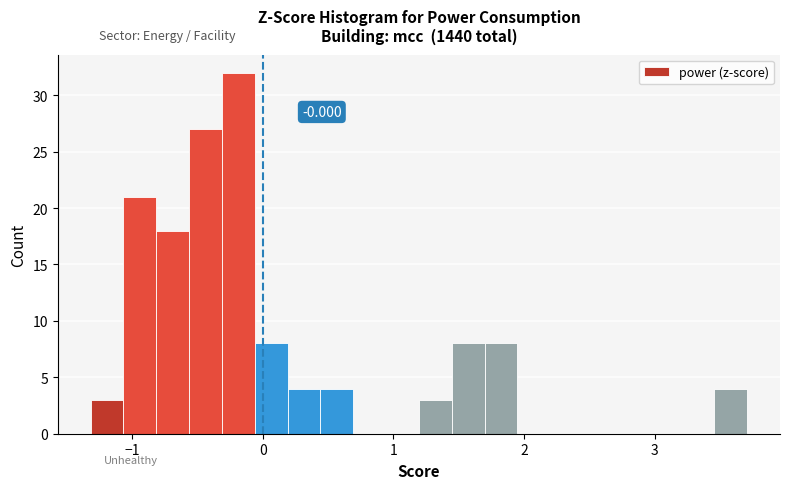

Read against the x-axis, roughly where is the centre of the tallest bar?

-0.2